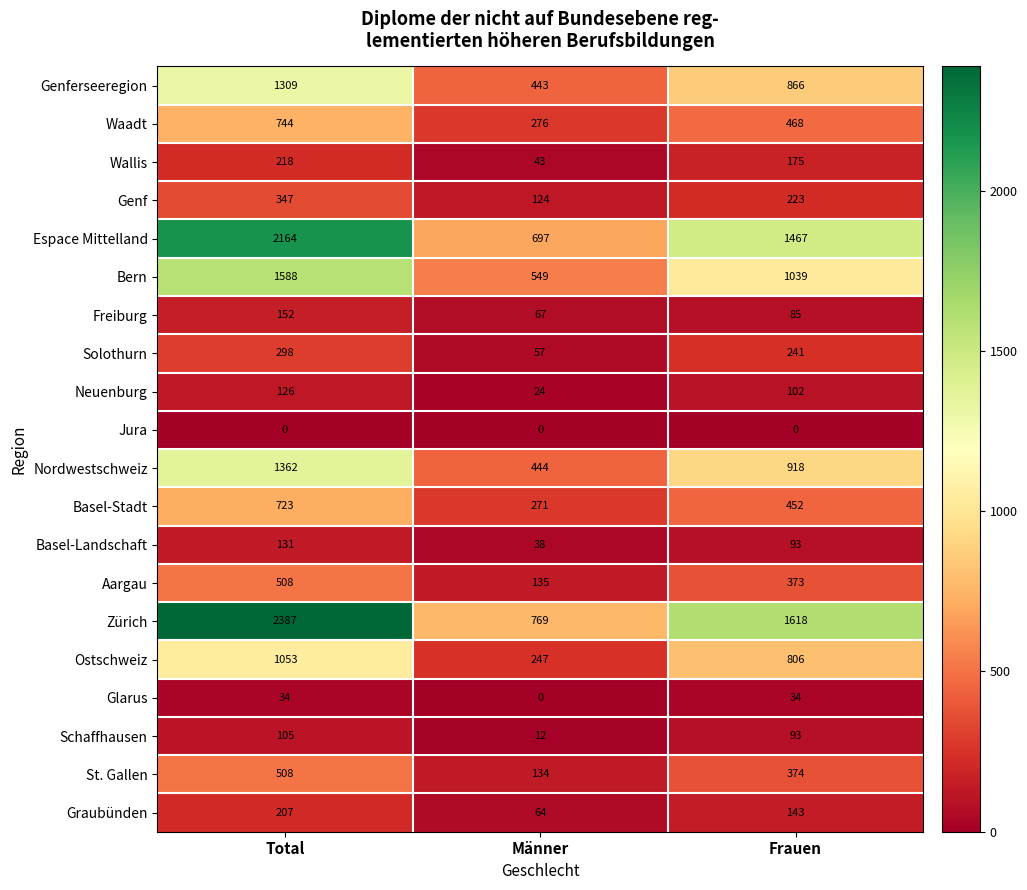

Read the Aargau value at Männer, to the nearest 10.

140